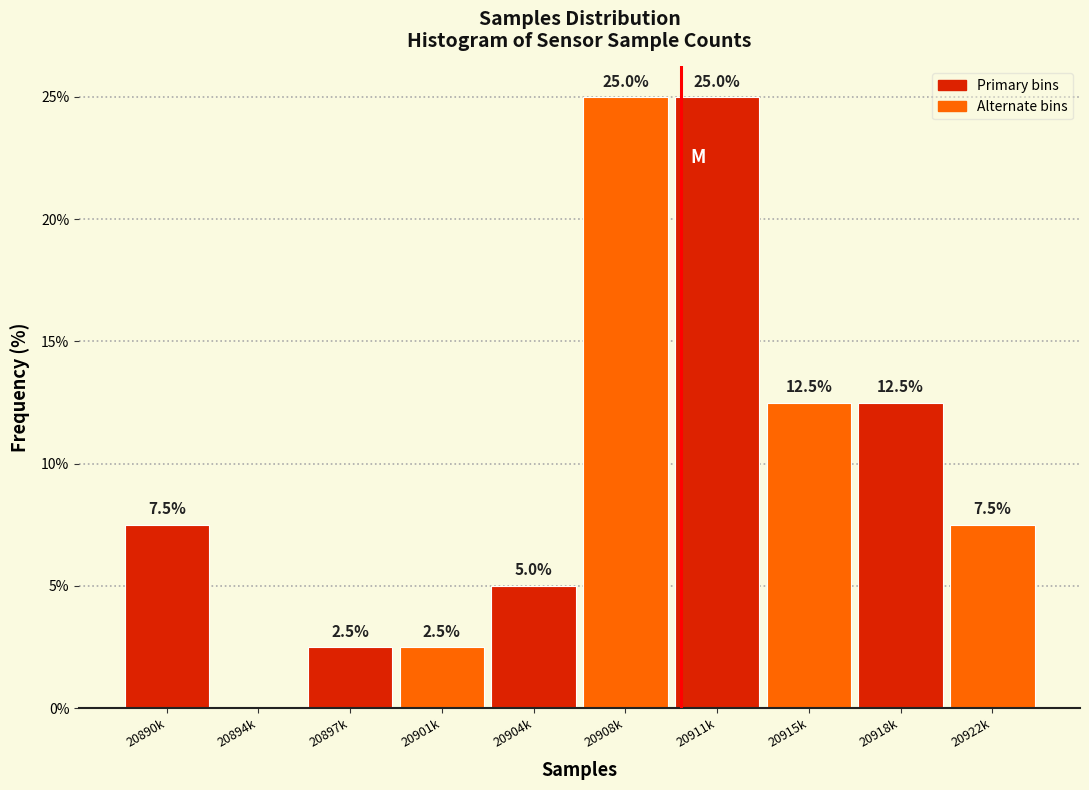

Reading right to left, what are all the values shown in this chart?

20922k=7.5	20918k=12.5	20915k=12.5	20911k=25.0	20908k=25.0	20904k=5.0	20901k=2.5	20897k=2.5	20894k=0.0	20890k=7.5